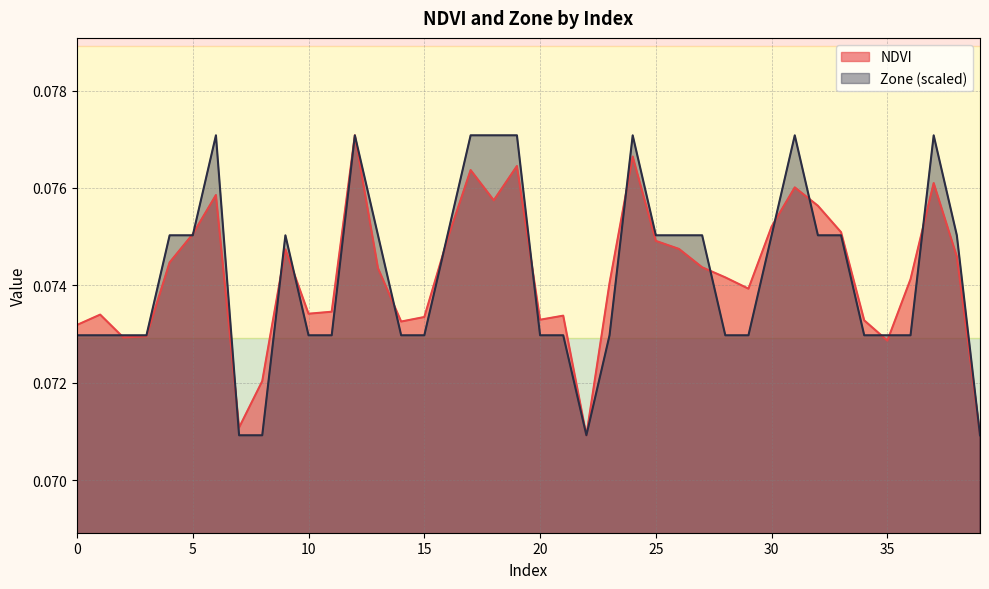

What is the value of the Zone point at the 29th from the left?

0.1